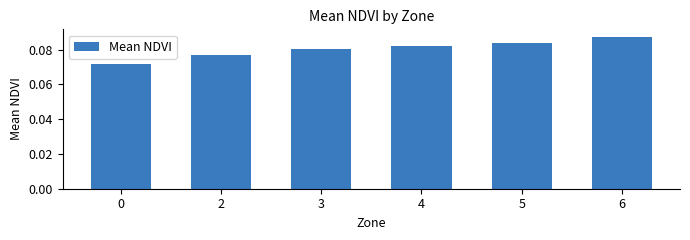

Which label corresponds to the largest value in the chart?

6